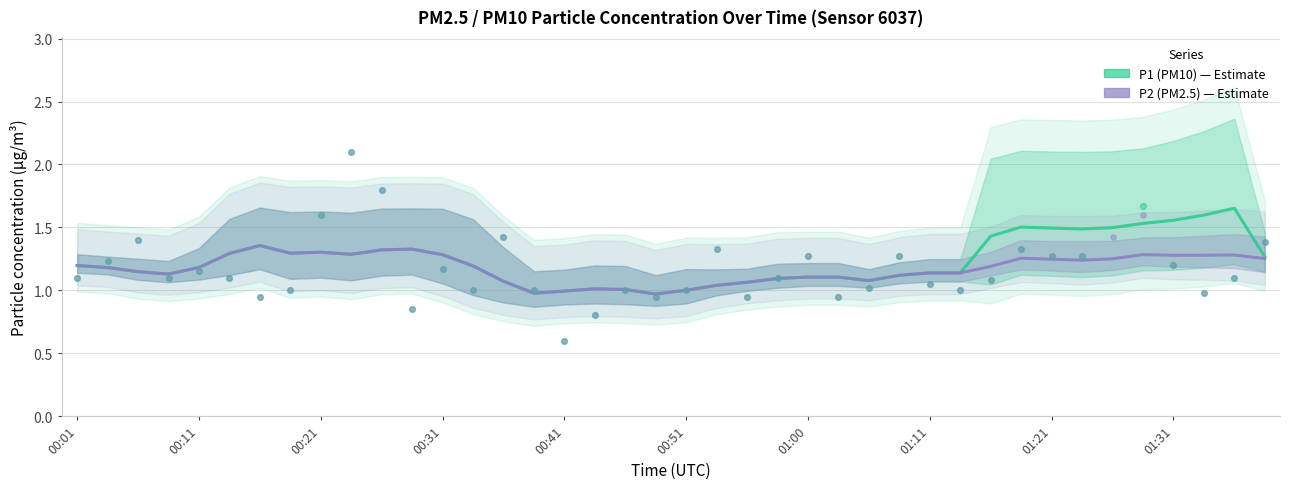

Is the value of P2 (PM2.5) at 00:11 greater than the value of P1 (PM10) at 31?

No